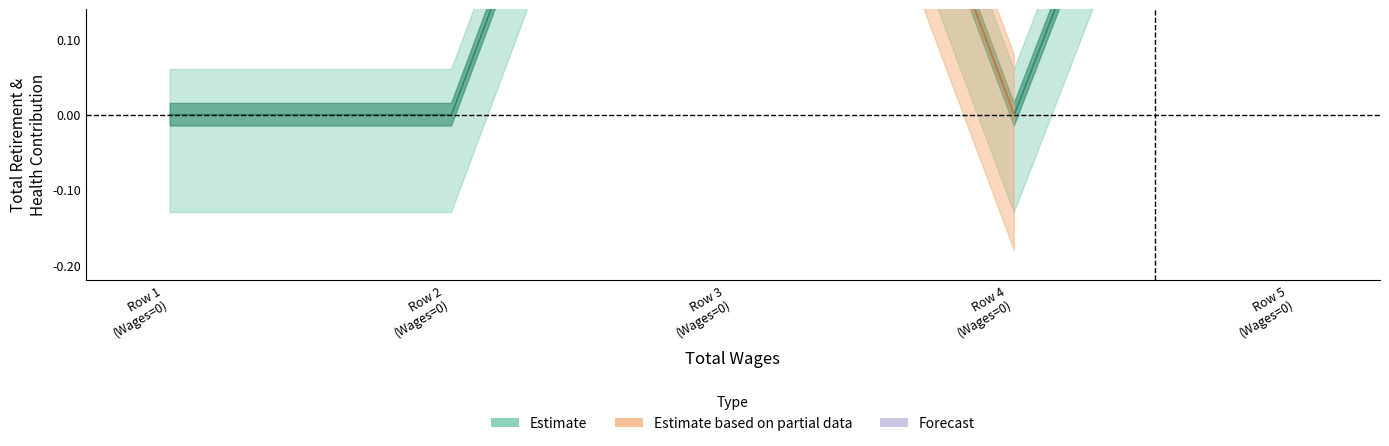

Is it true that the value at Row 1 (Wages=0) is 0.0?

True